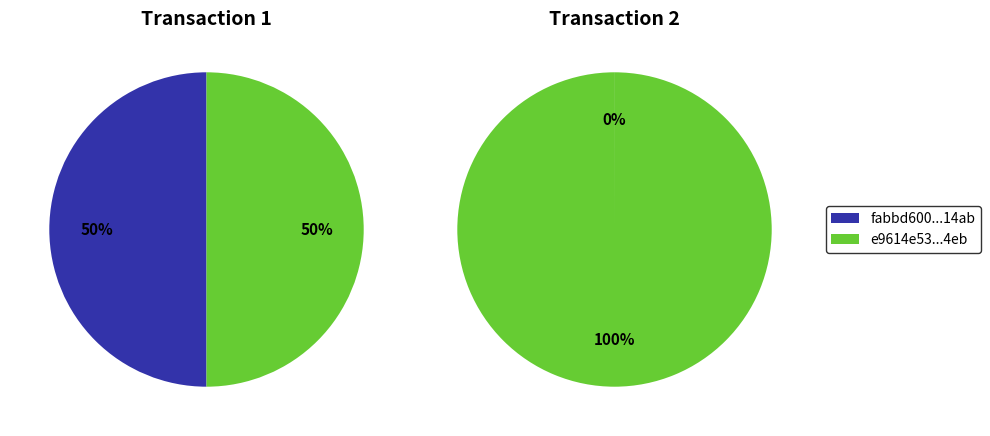

How many slices are in this pie chart?

2